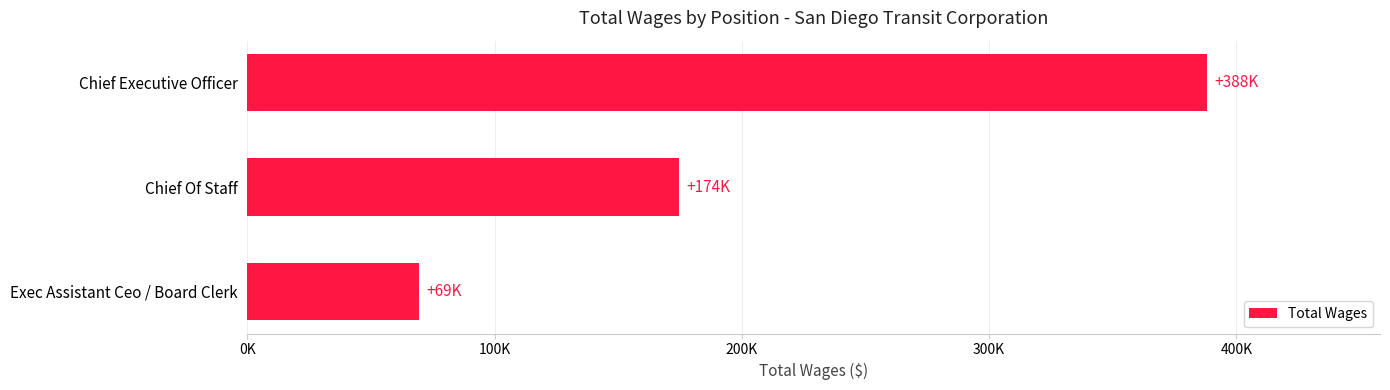

Does the chart contain any negative values?

No